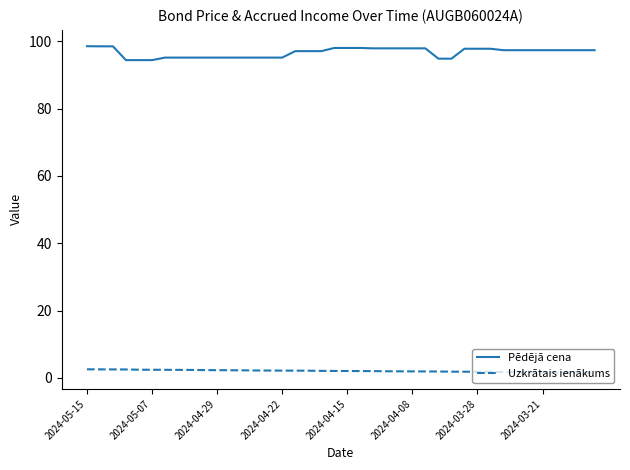

What is the highest value of the Pēdējā cena series?

98.5